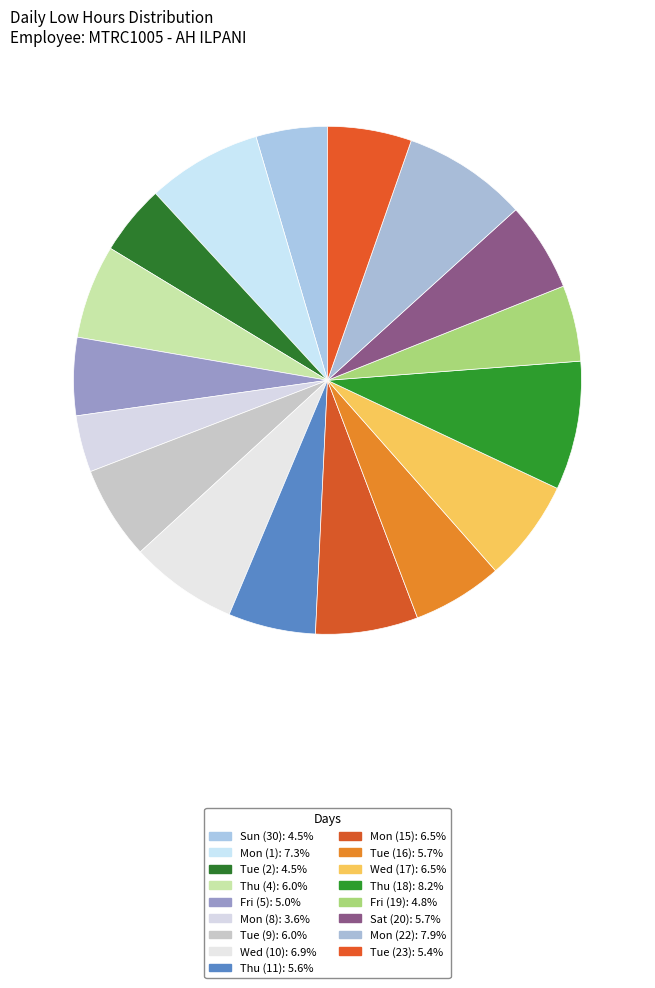

Count the number of slices in the pie.

17